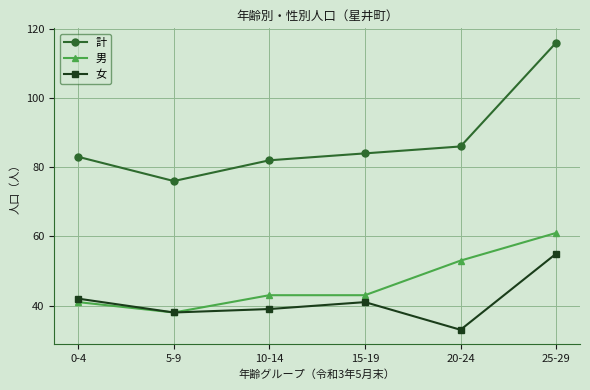

Where is the first local maximum for 女?

15-19